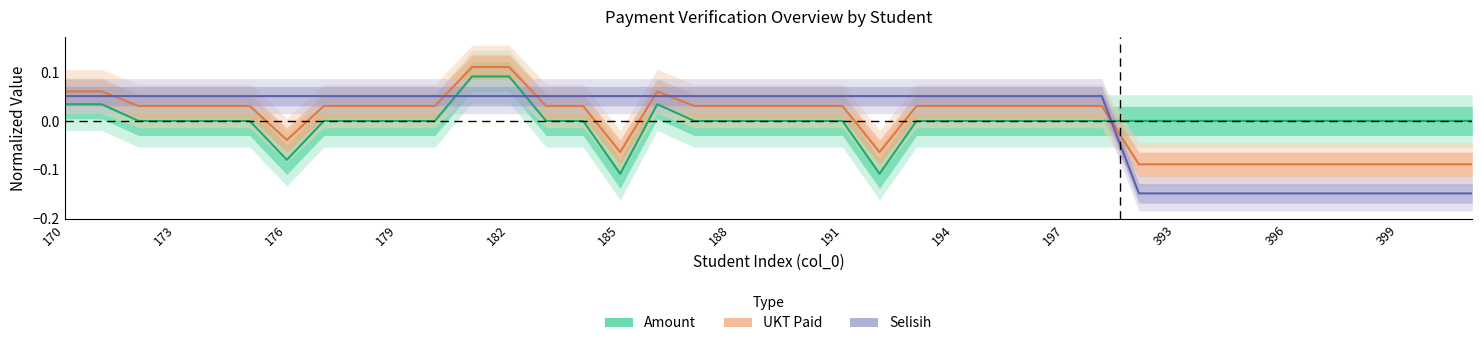

What is the minimum value shown in the chart?

-0.1